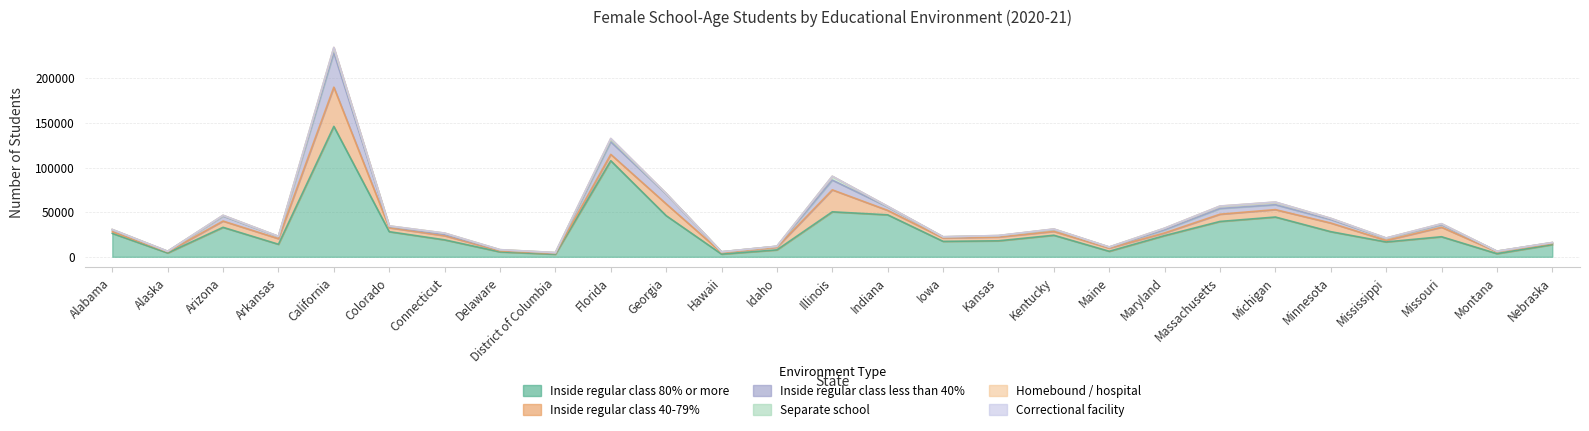

What is the spread (max minus min) of values at California?

145957